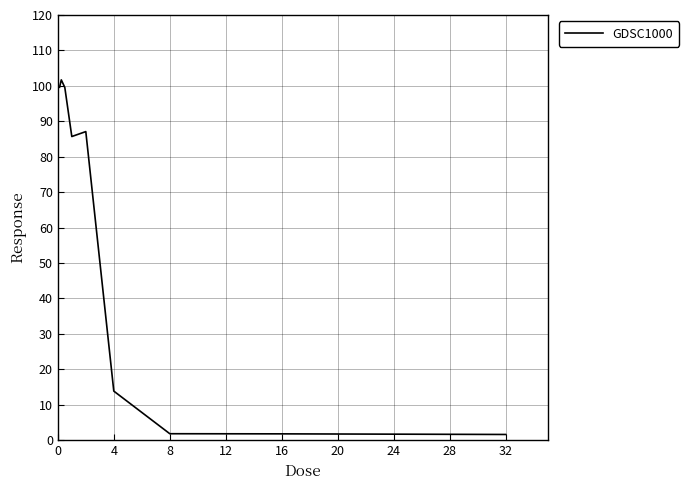

What is the difference between the maximum and minimum values?

100.1